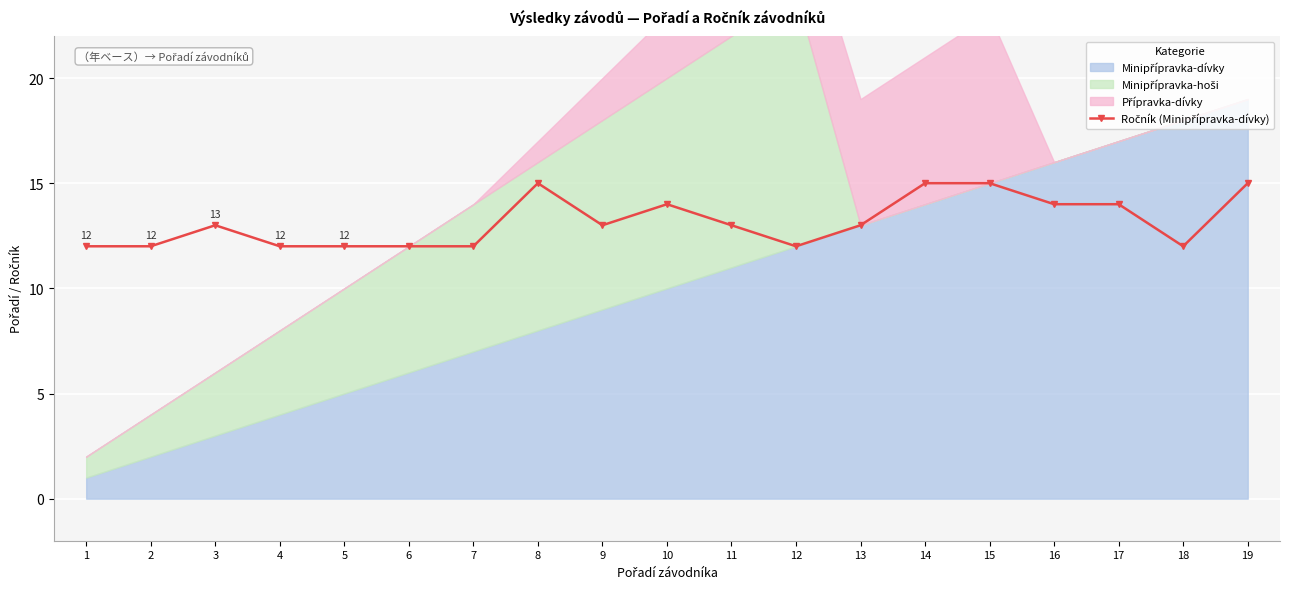

What value does the data have at 11?

13